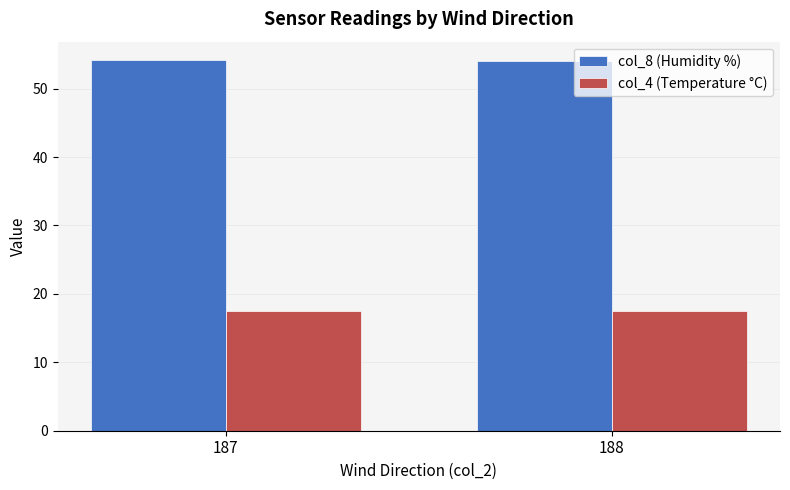

What is the value of the col_4 (Temperature °C) bar at the 1st from the left?

17.5